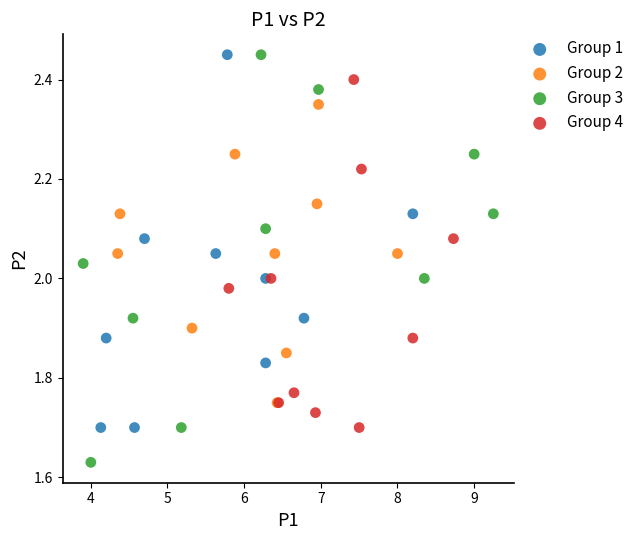

Which series has the largest Y range (max minus min)?

Group 3